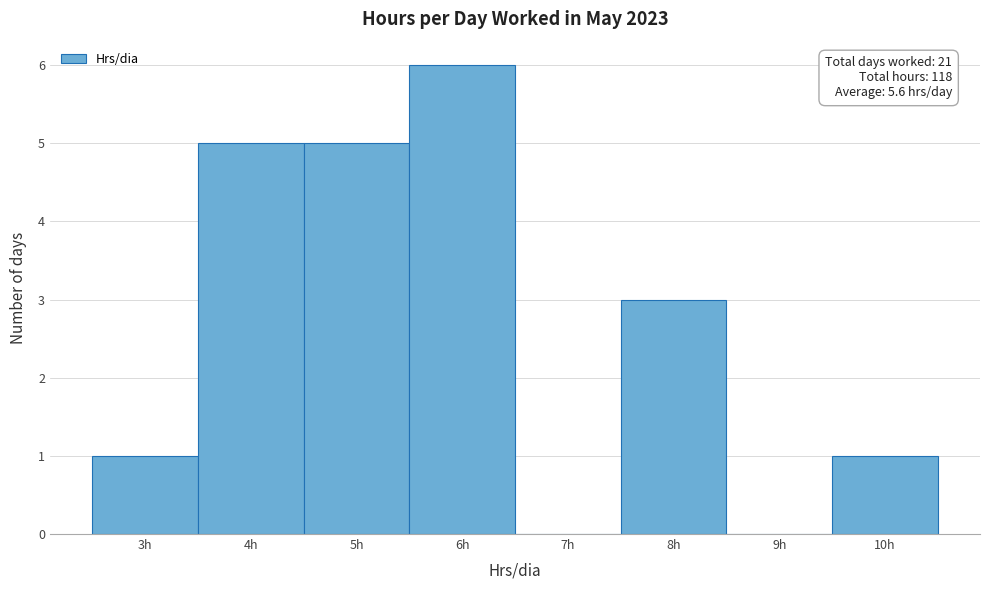

Over which range of the x-axis is the bar tallest?

5.5 to 6.5